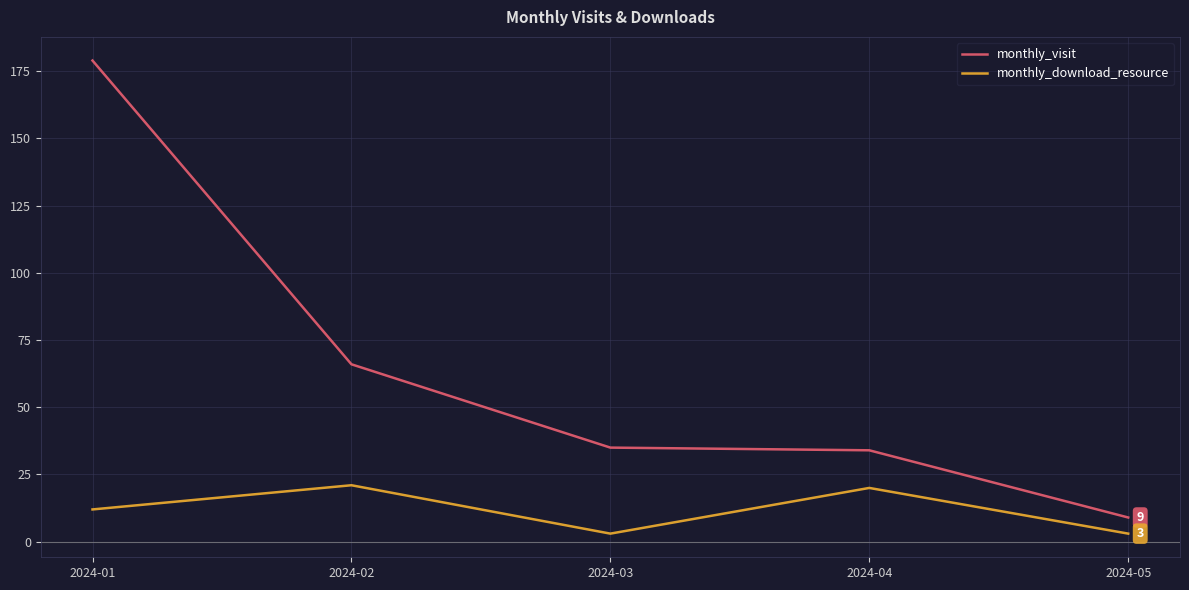

The value of monthly_visit at 2024-03 is 18. True or false?

False